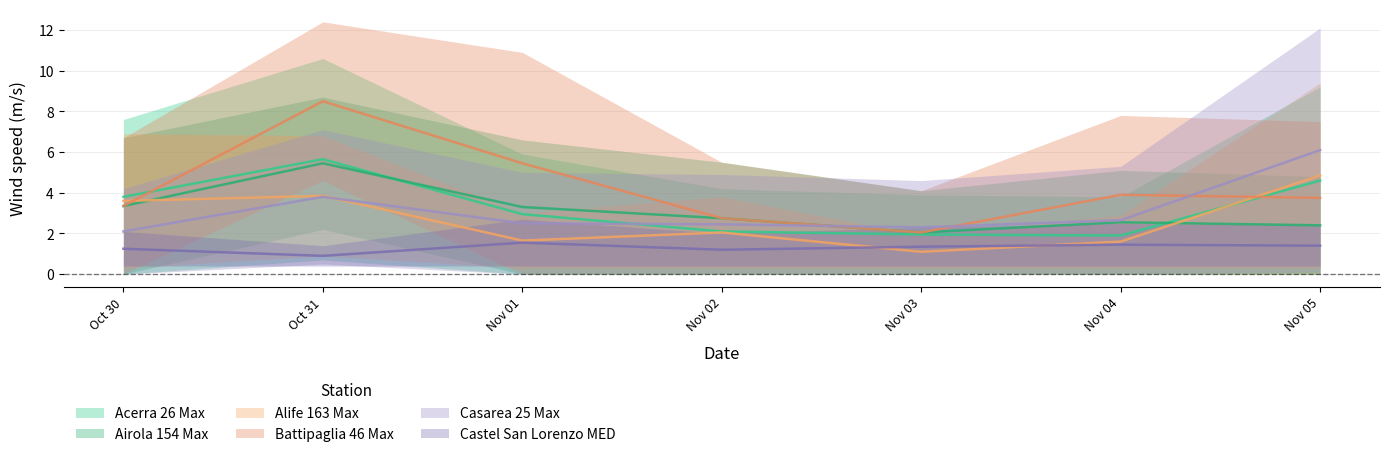

How many data points in Castel San Lorenzo MED are less than 1?

1